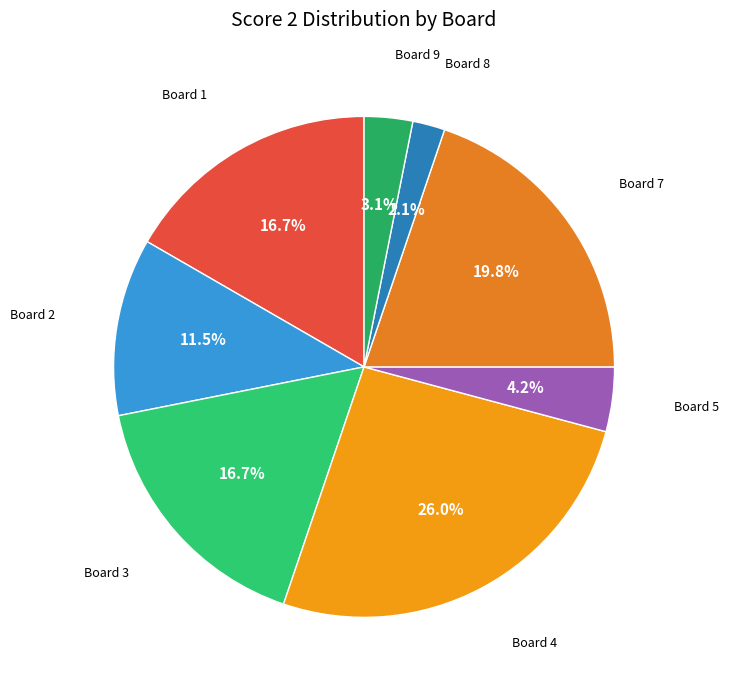

True or false: Board 4 accounts for 37% of the total.

False